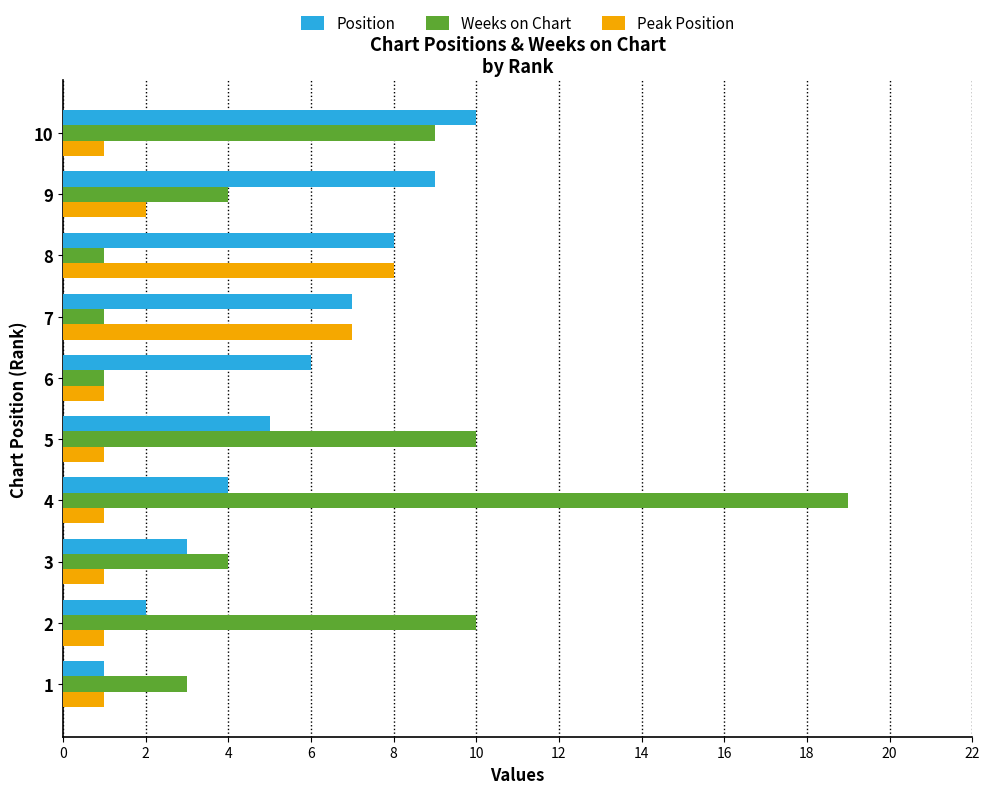

What are all the series names shown in the legend?

Position, Weeks on Chart, Peak Position